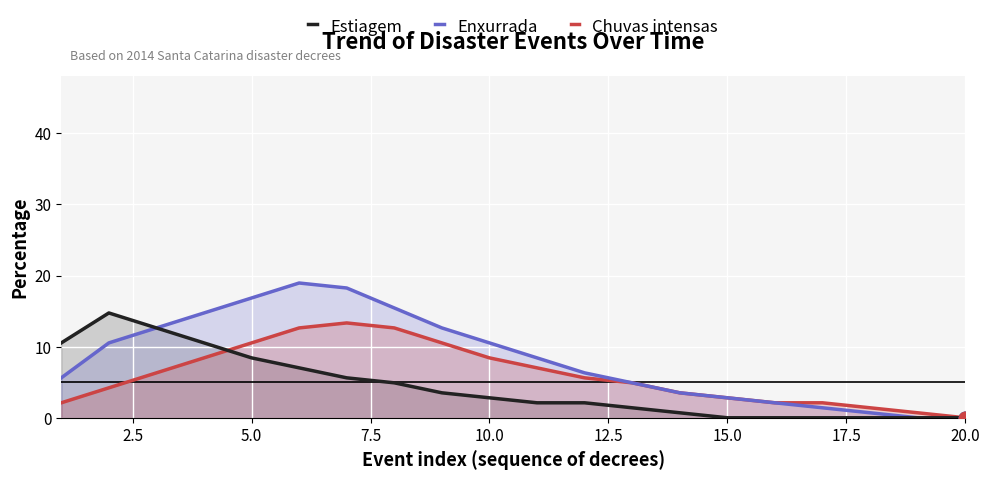

Which series contains the lowest Y value?

Estiagem